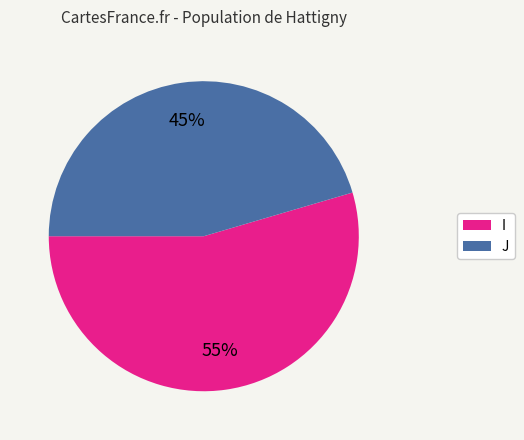

Does I represent more than half of the total?

Yes